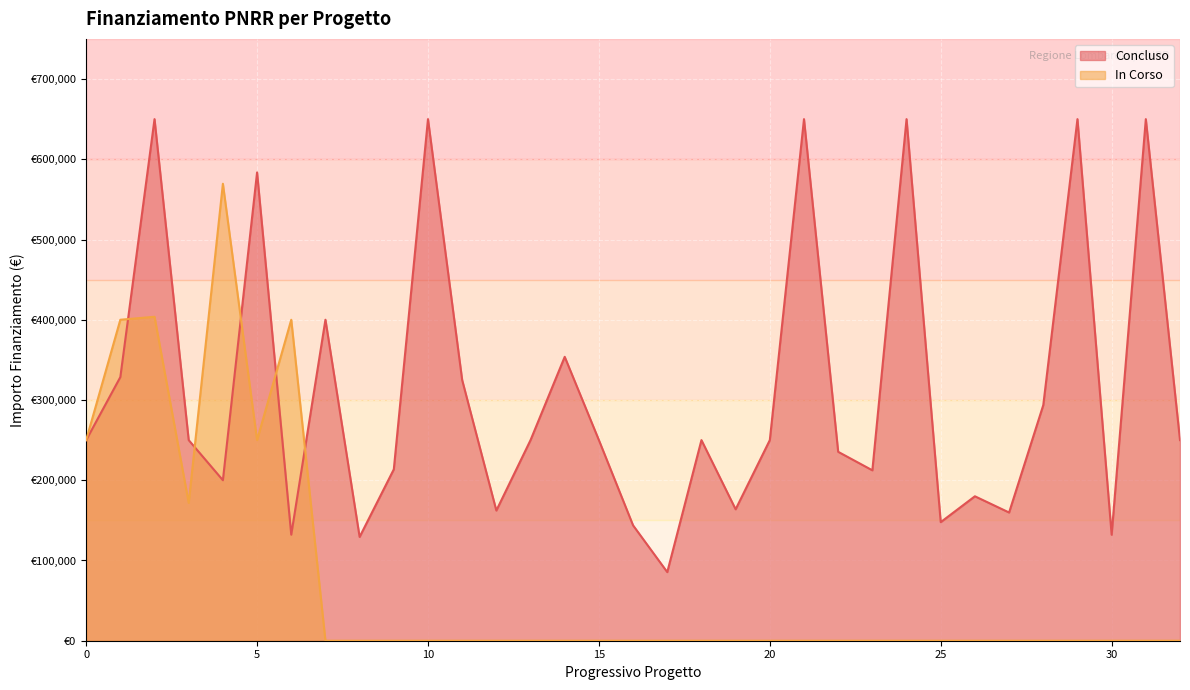

Is it true that the value at PARROCCHIA S. ANDREA is 250000.0?

True